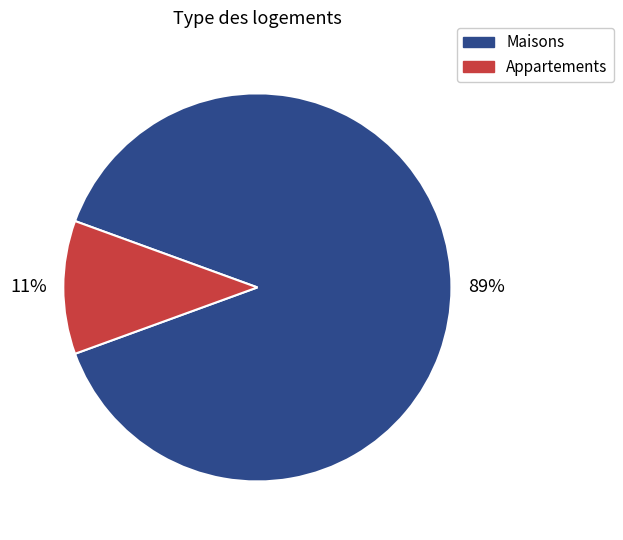

To the nearest percent, what is the average slice percentage?

50%